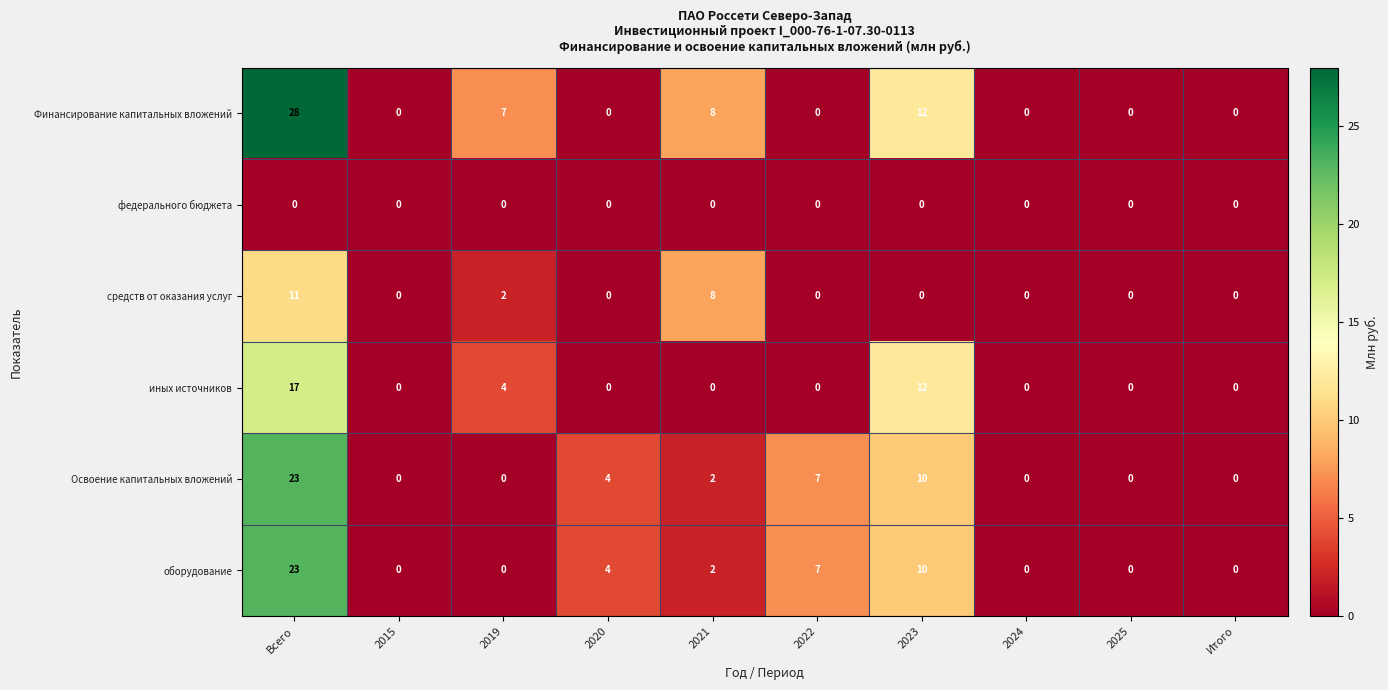

What is the greatest value displayed?

28